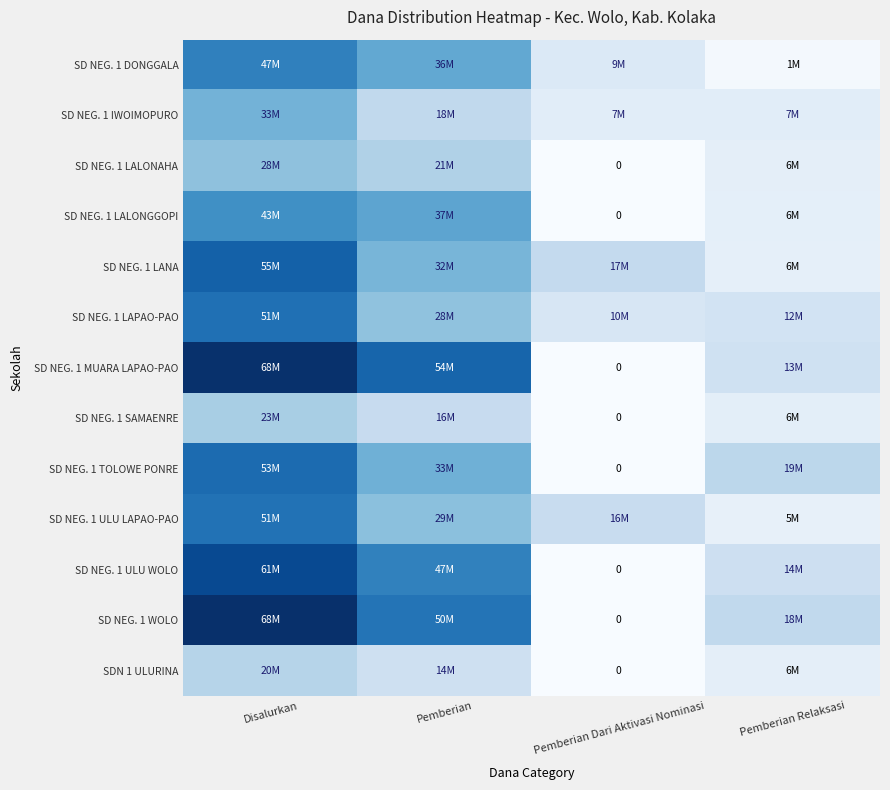

Which label corresponds to the largest value in the chart?

Disalurkan